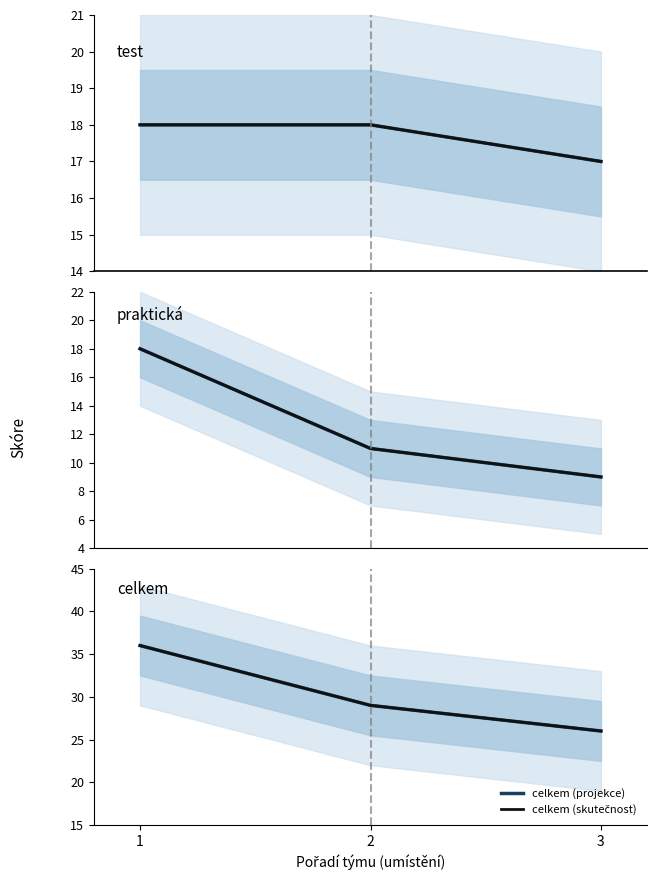

Read the test (projekce) value at 3.

17